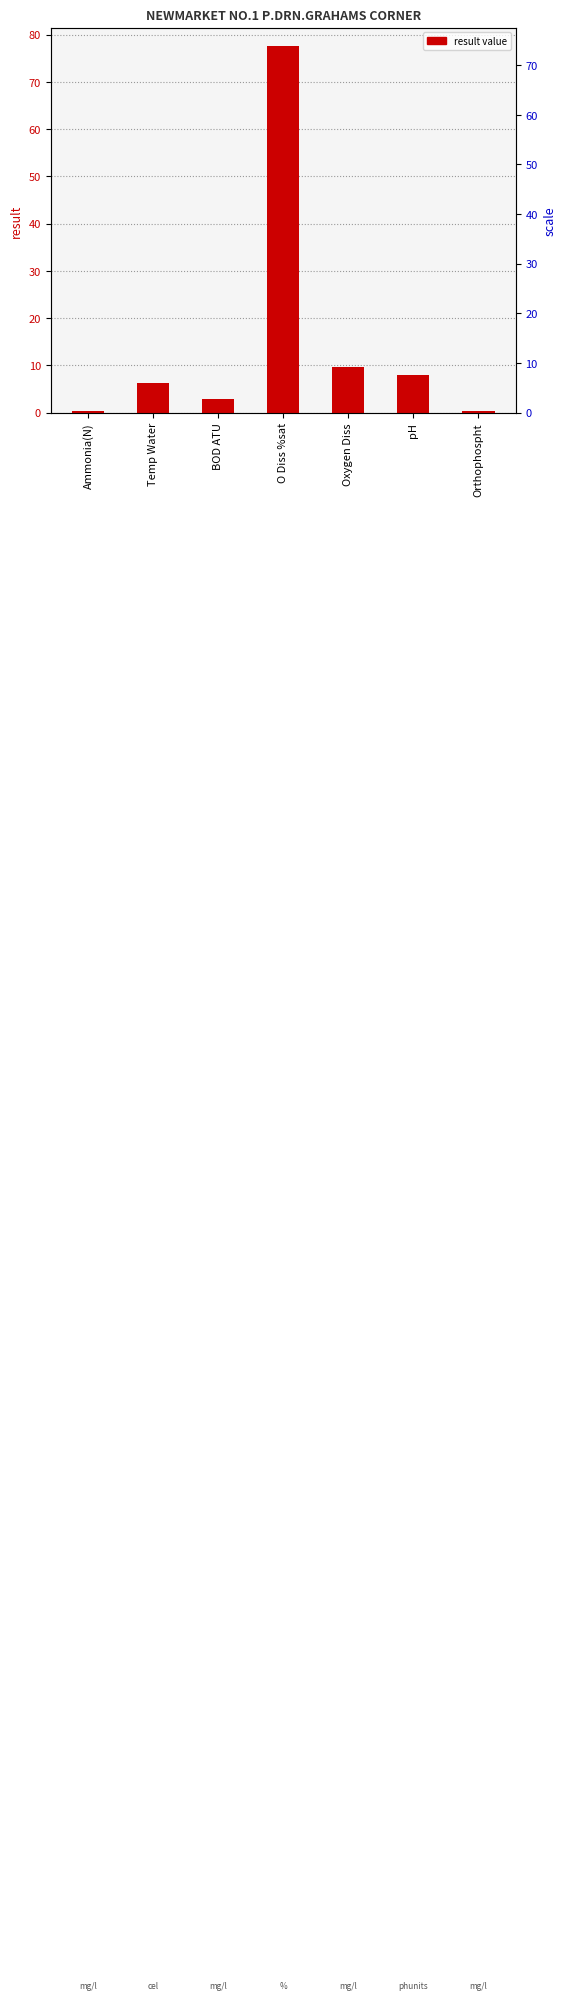

What is the label of the 6th bar from the left?

pH